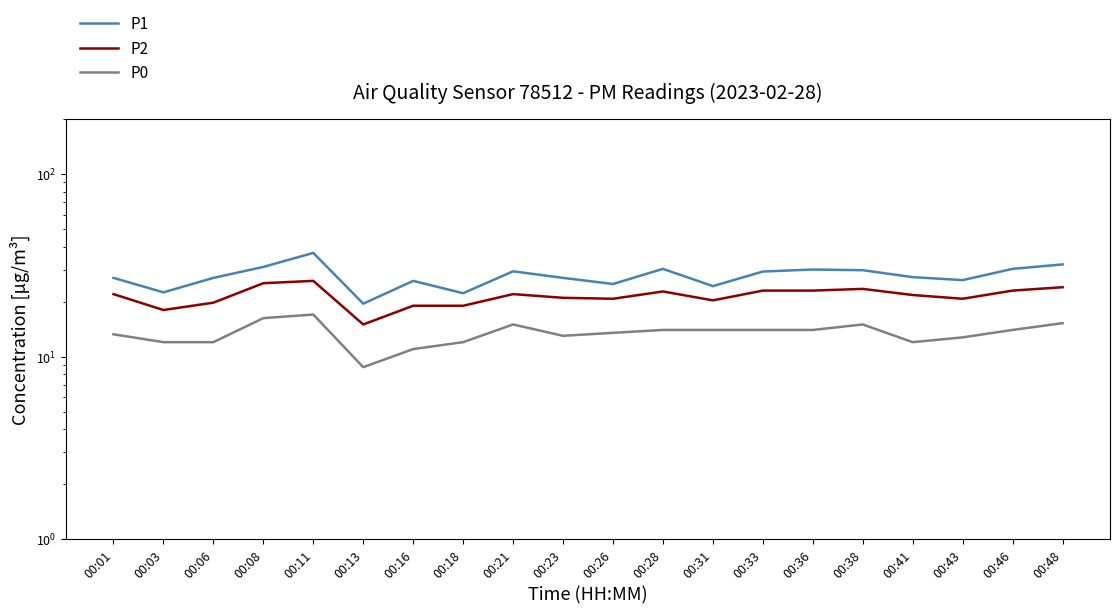

True or false: P1 has more than 2 interior local peaks.

True